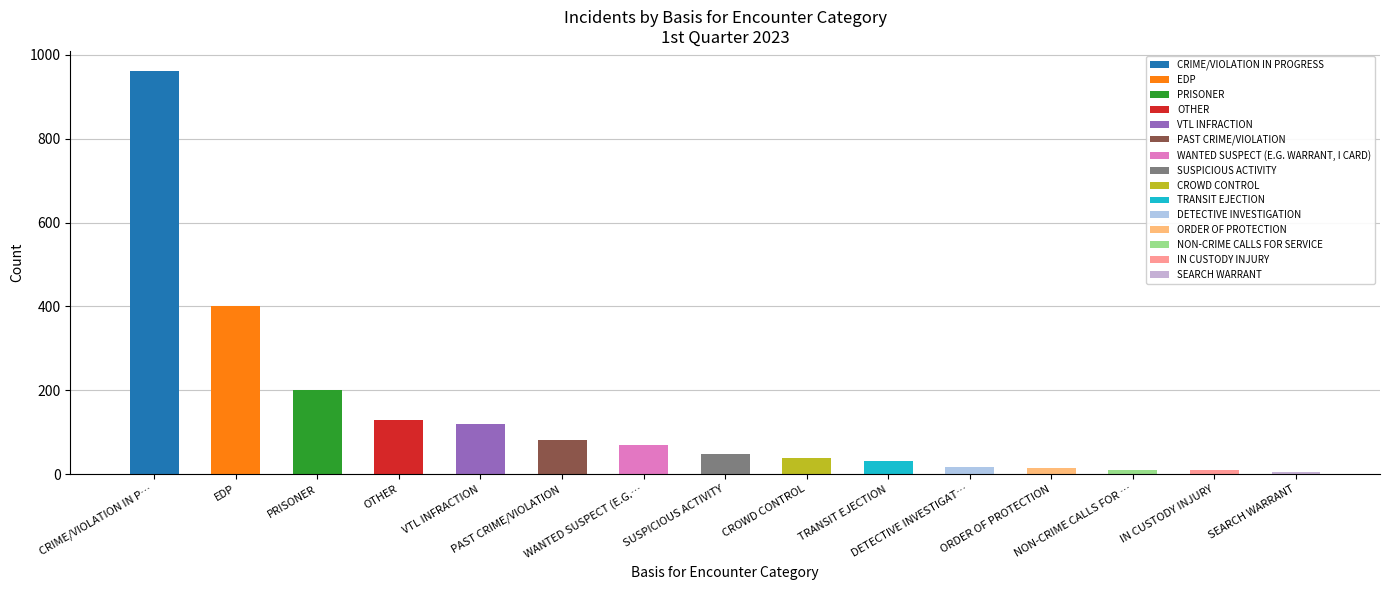

What is the difference between the maximum and minimum values?

955